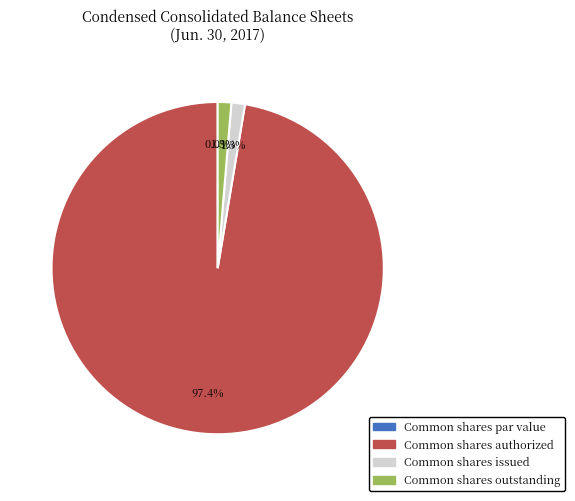

What is the largest slice in the pie chart?

Common shares authorized